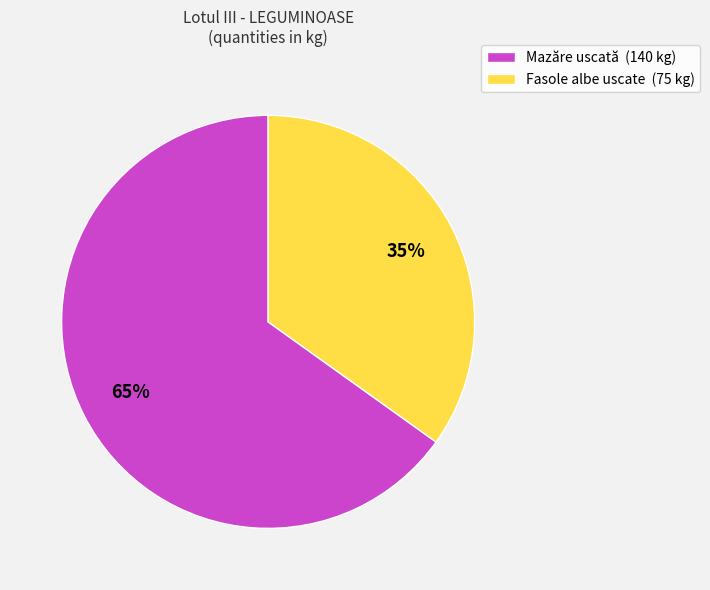

Approximately how many times larger is the value at Mazăre uscată compared to Fasole albe uscate?

1.9